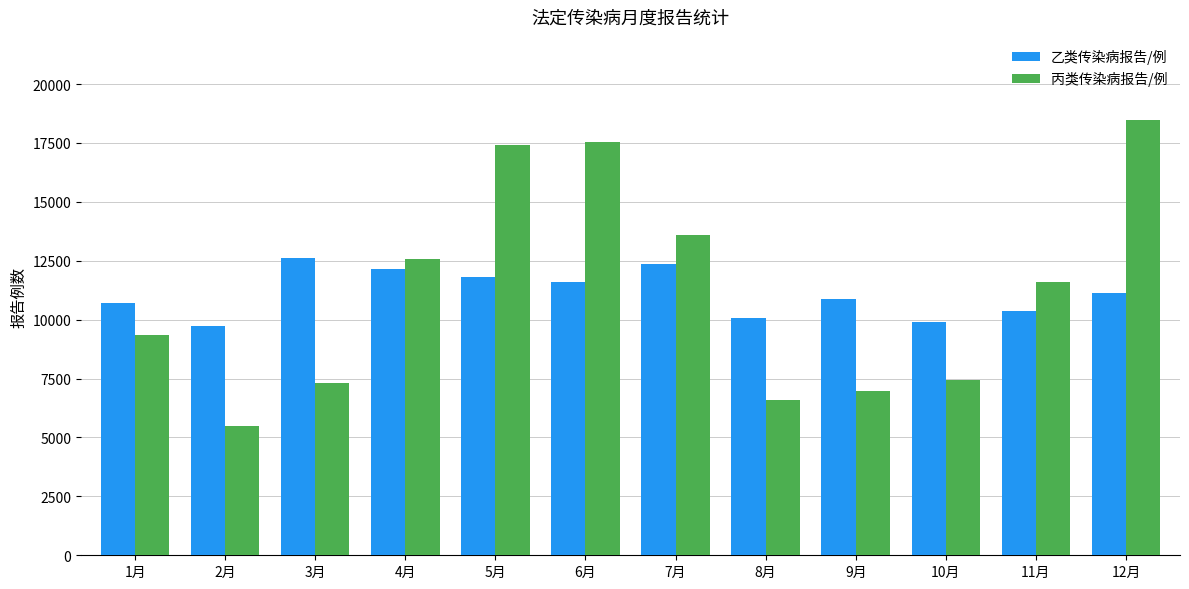

True or false: 丙类传染病报告/例 has a value of 16944 at 4月.

False